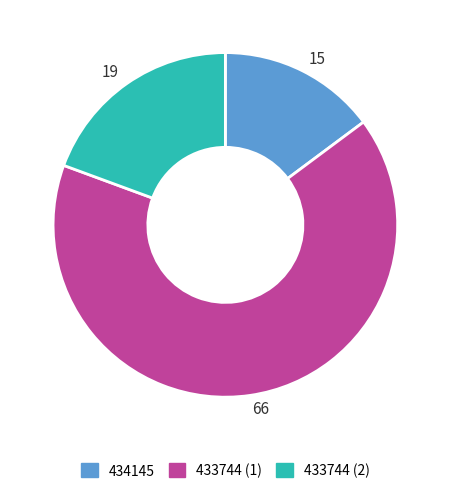

Which slice is the smallest?

434145